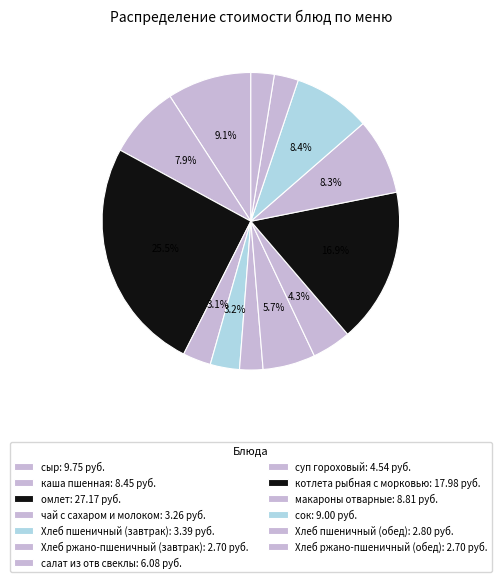

How many segments does this pie chart have?

13